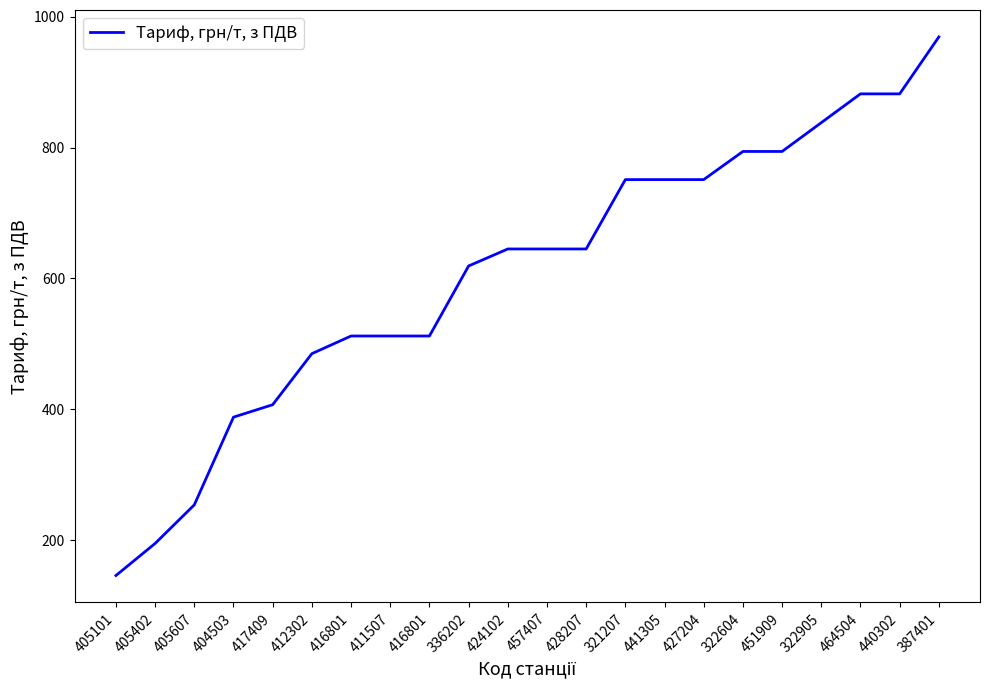

What is the maximum value shown in the chart?

969